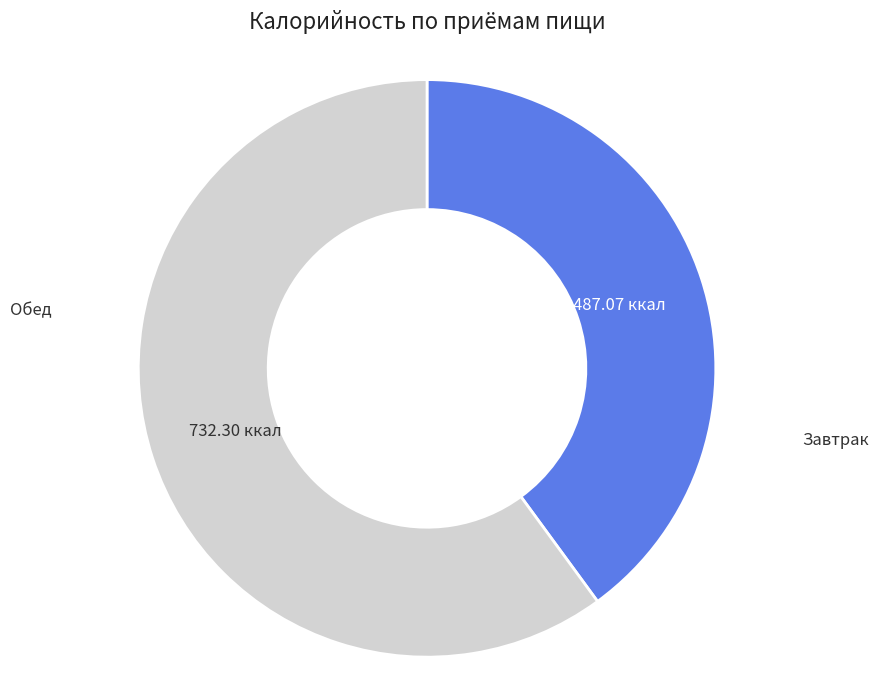

How many slices are in this pie chart?

2